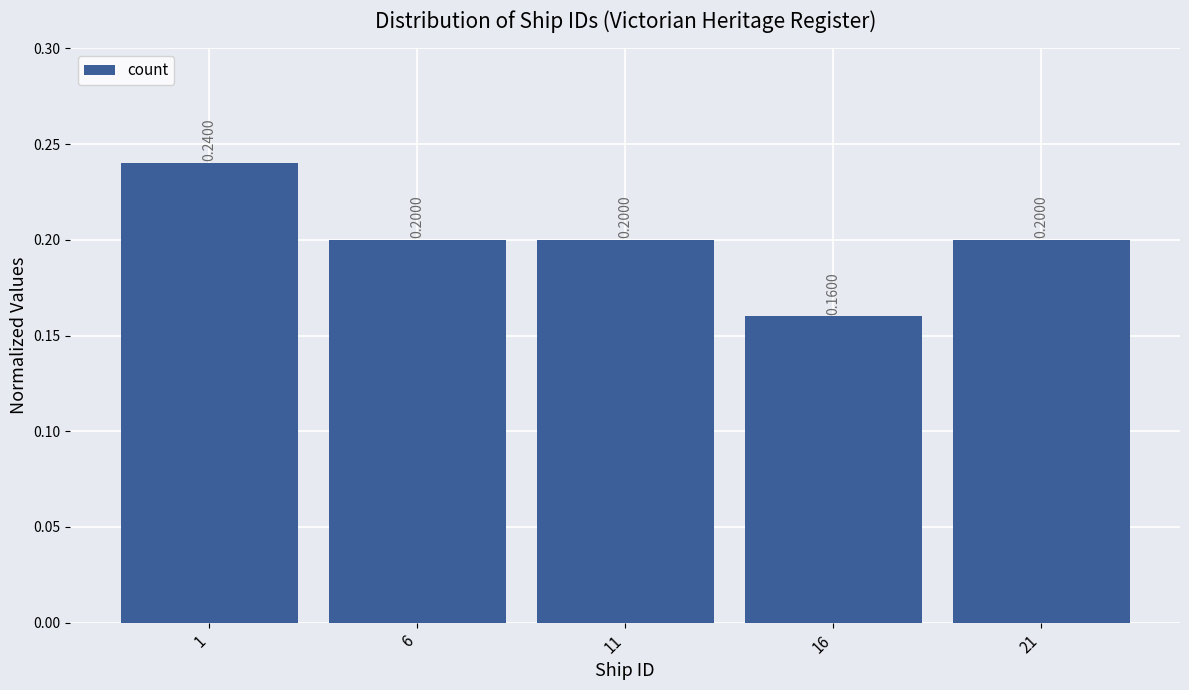

What is the sum of the values at 6 and 1?

0.4